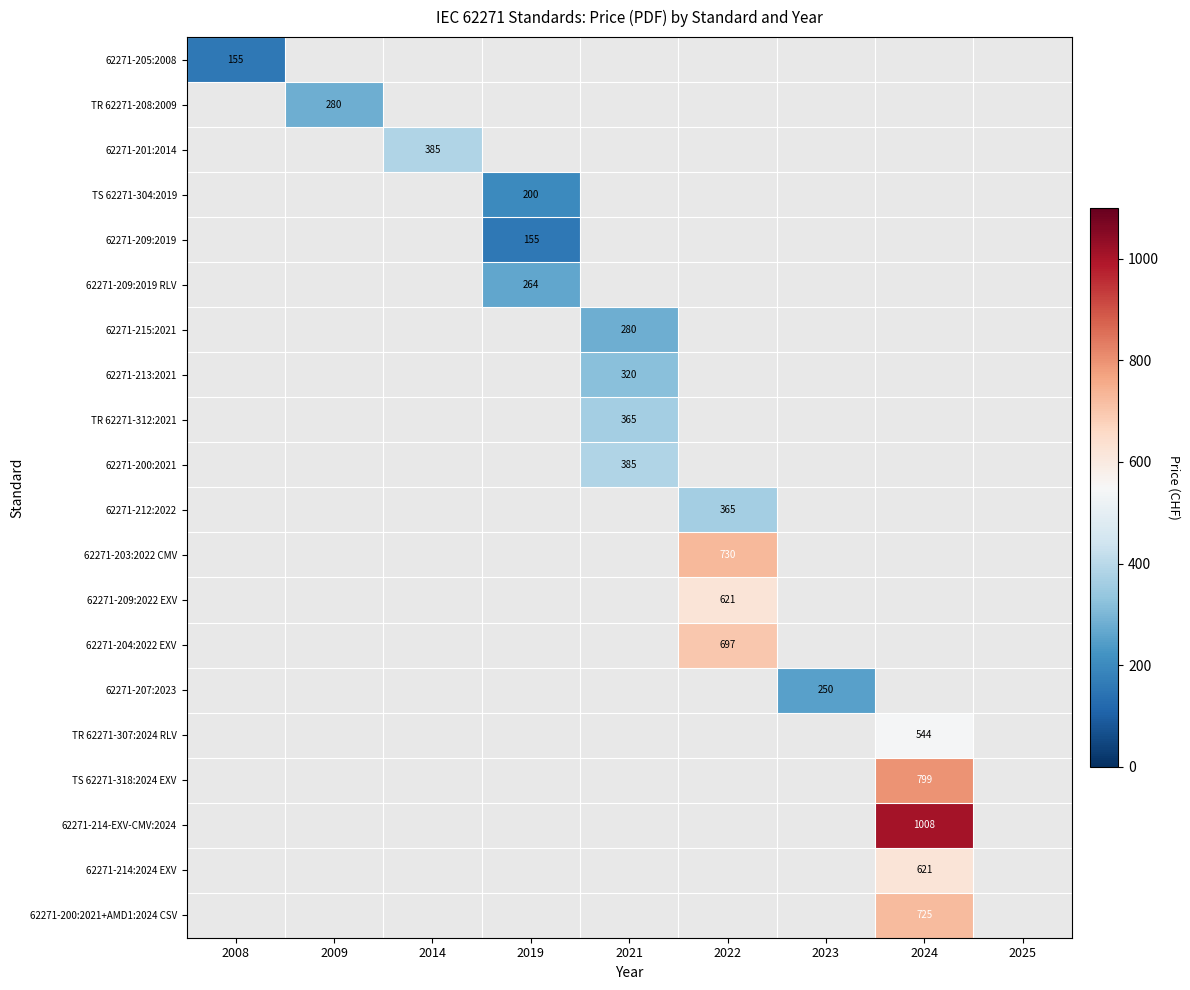

True or false: 62271-209:2019 has a value of 155 at 2019.

True